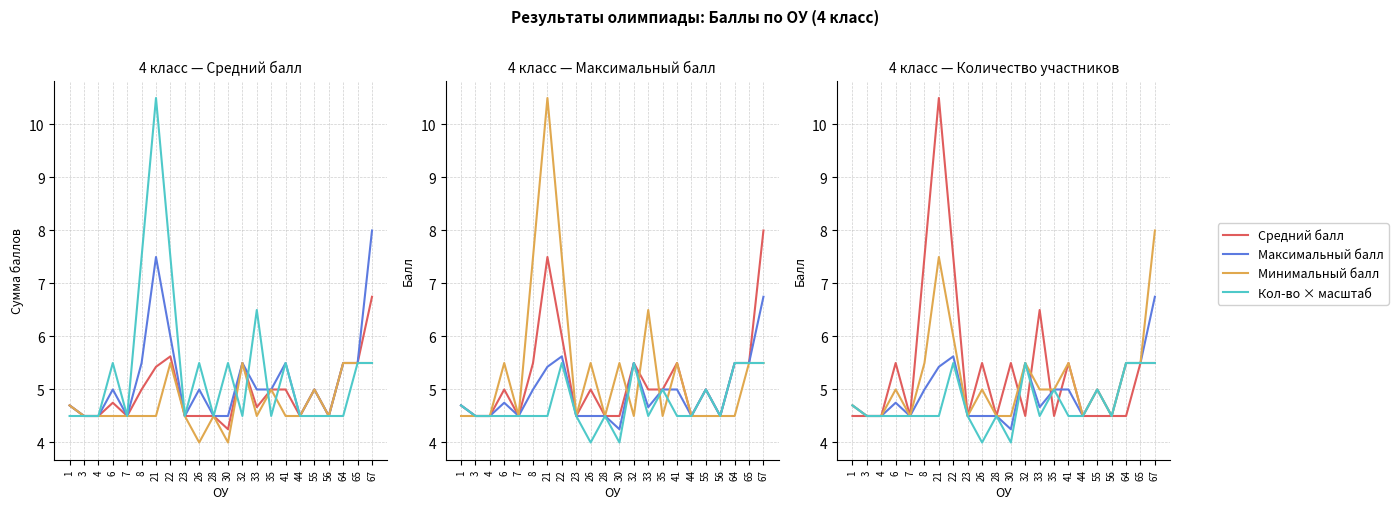

True or false: Кол-во × масштаб and Минимальный балл cross at least once.

False